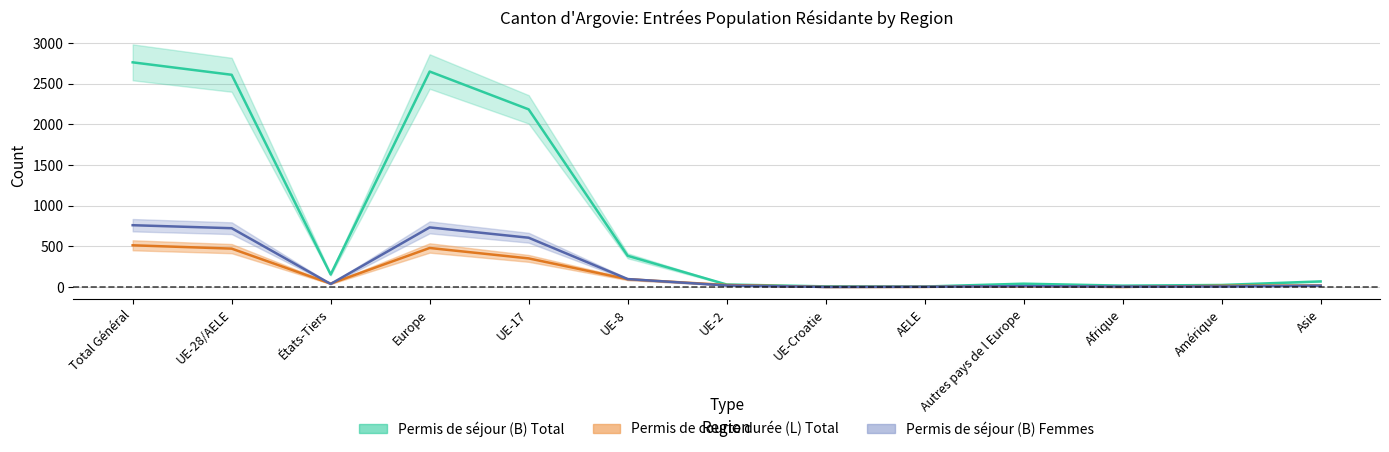

True or false: Permis de séjour (B) Total has more than 2 points higher than both neighbors.

False